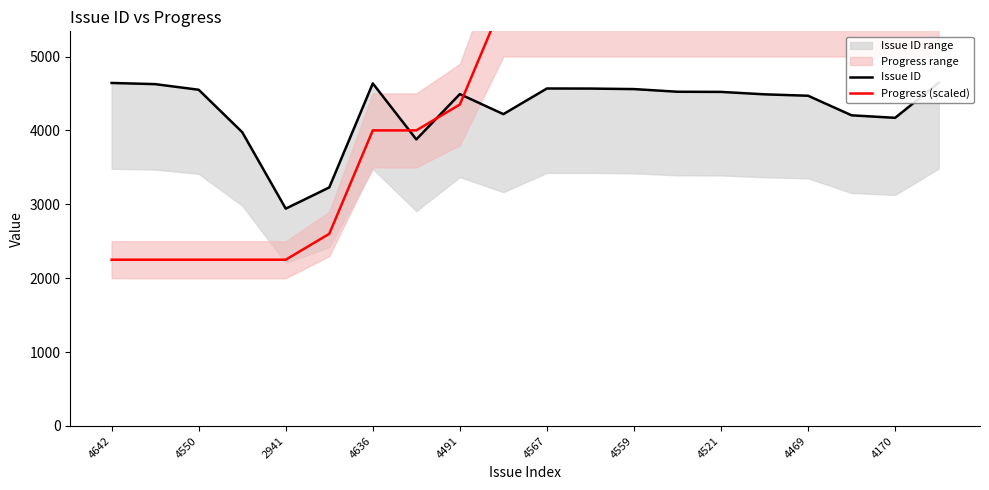

How many categories are shown in the chart?

20